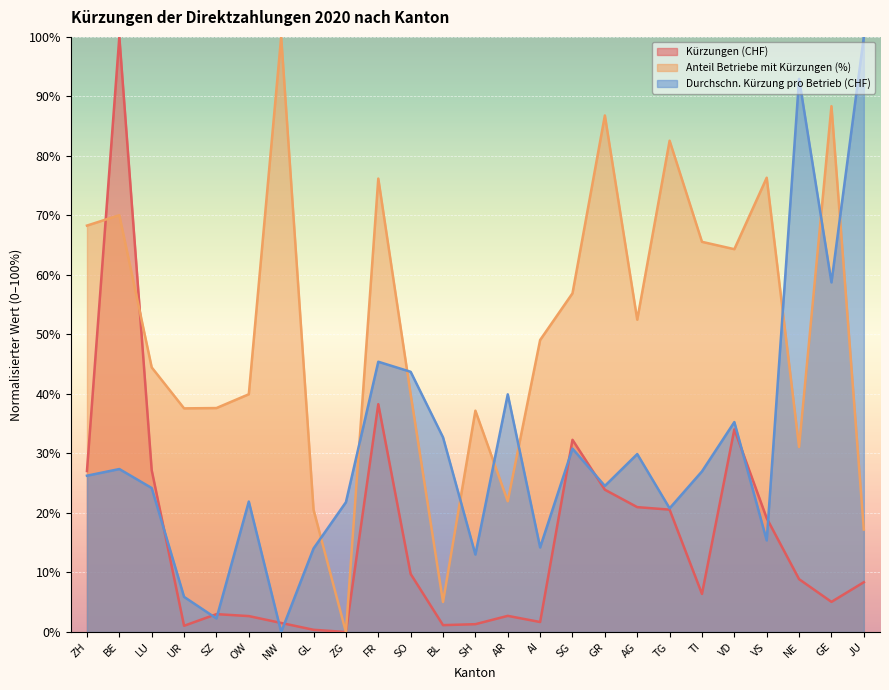

What are all the series names shown in the legend?

Kürzungen (CHF), Anteil Betriebe mit Kürzungen (%), Durchschn. Kürzung pro Betrieb (CHF)